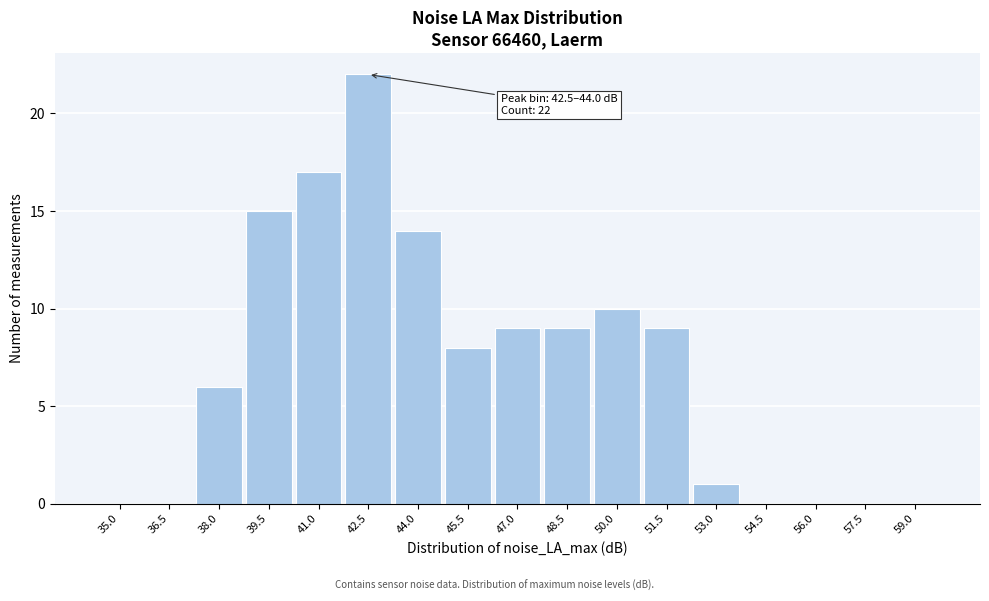

Reading left to right, what are all the values shown in this chart?

35.0=0	36.5=0	38.0=6	39.5=15	41.0=17	42.5=22	44.0=14	45.5=8	47.0=9	48.5=9	50.0=10	51.5=9	53.0=1	54.5=0	56.0=0	57.5=0	59.0=0